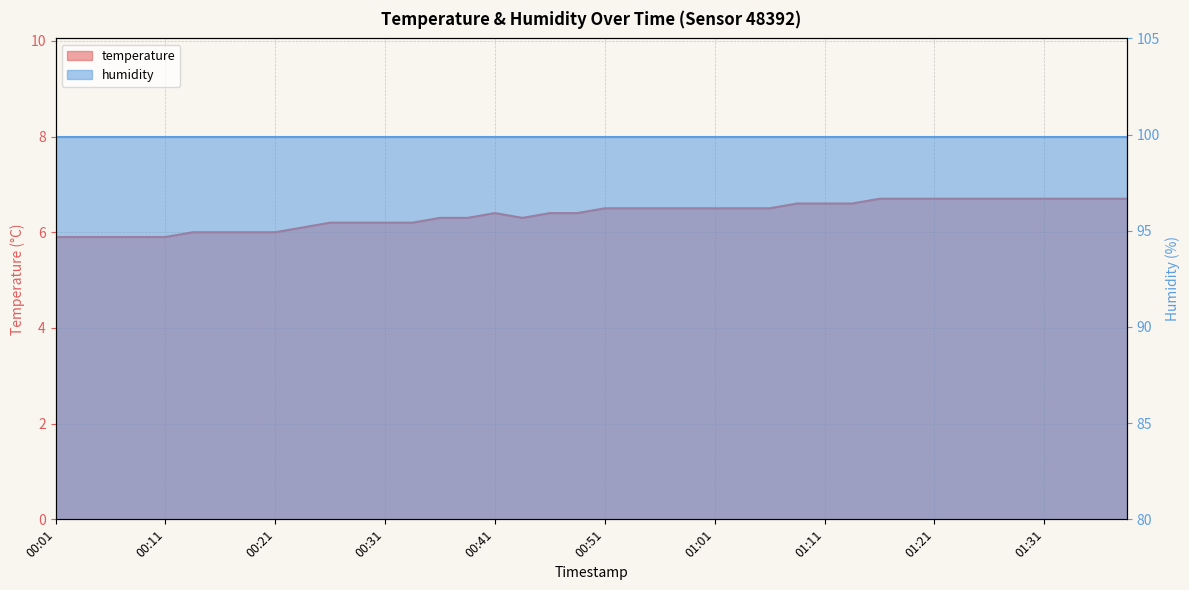

What is the value of the 20th point from the left?

6.4